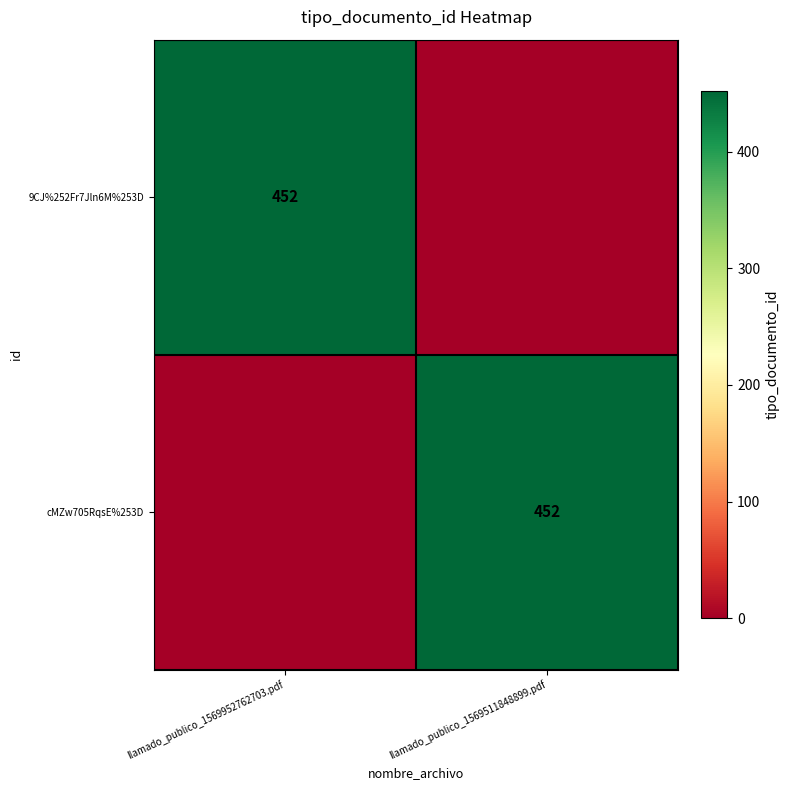

True or false: cMZw705RqsE%253D has a value of 191 at llamado_publico_1569511848899.pdf.

False